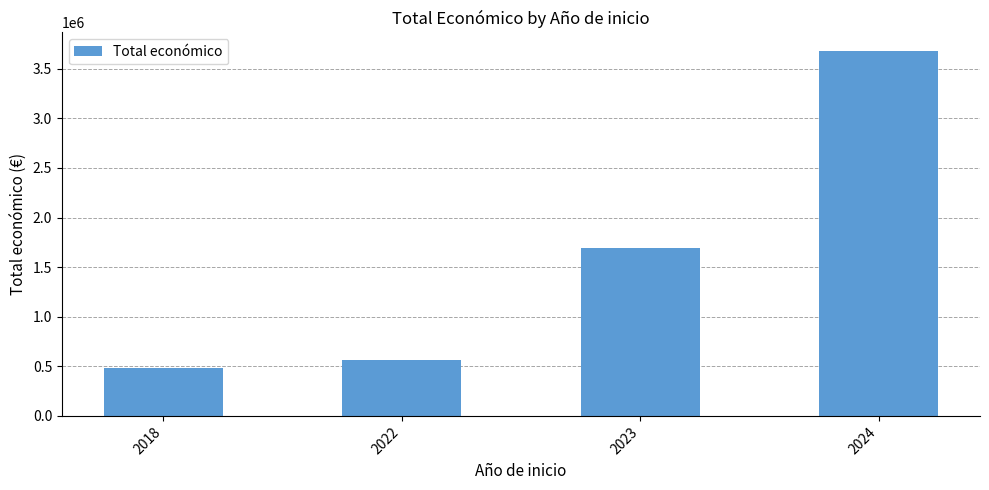

The value at 2023 is 1696541. True or false?

True